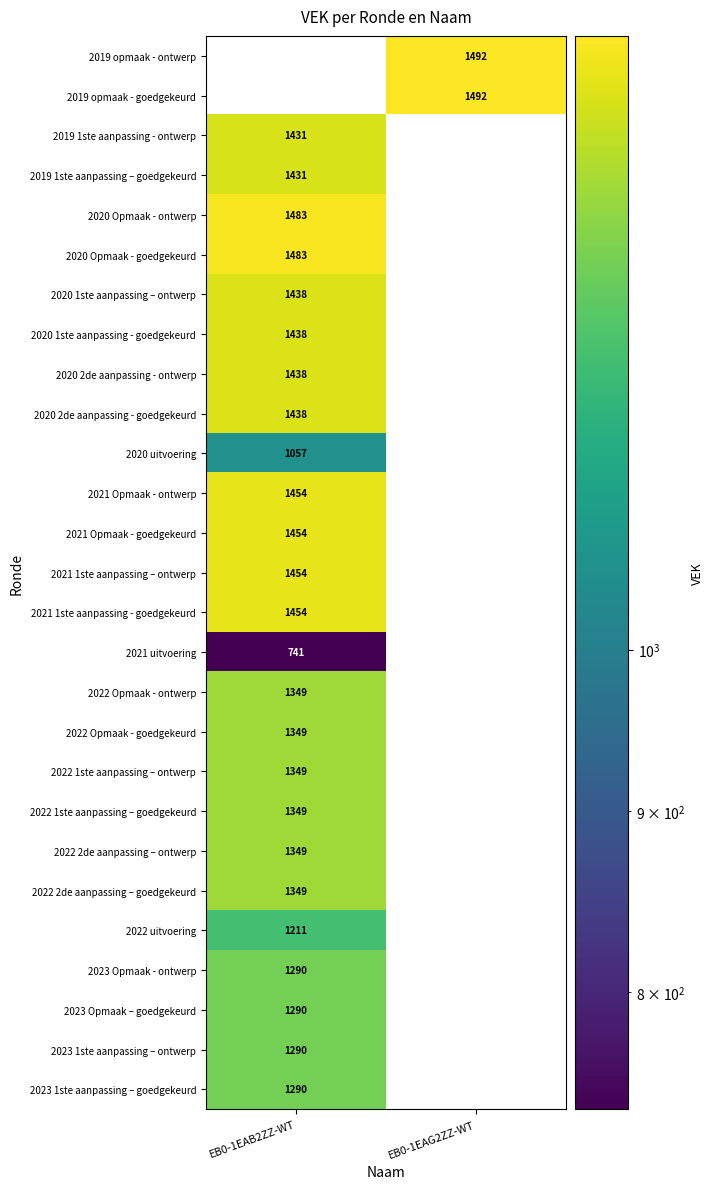

True or false: 2021 uitvoering has a value of 741 at EB0-1EAB2ZZ-WT.

True